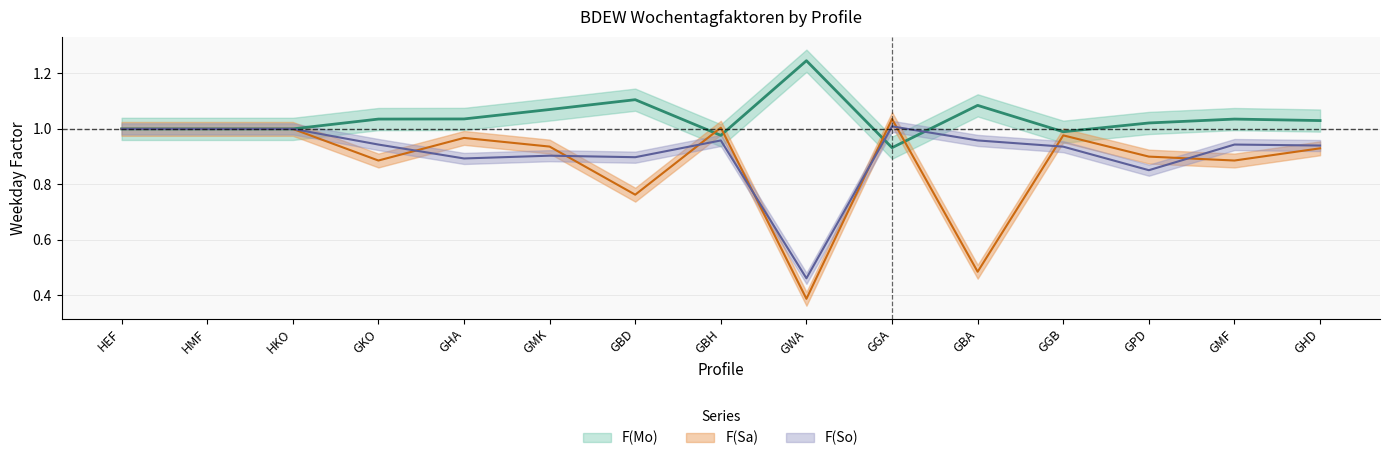

Which series has the widest spread of values?

F(Sa)